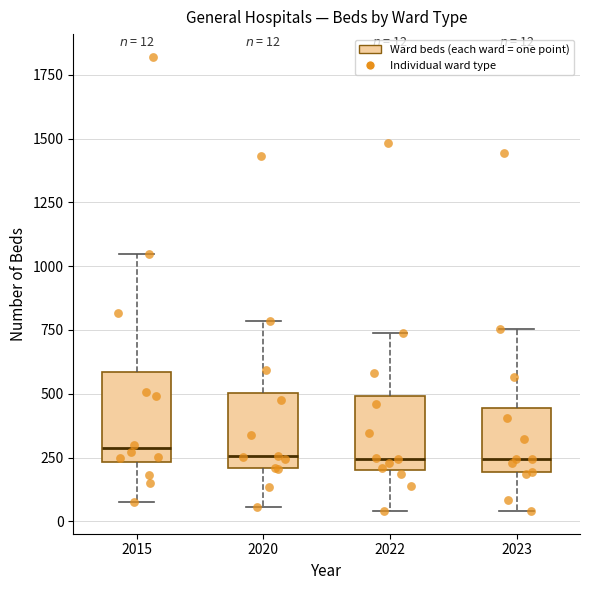

Which box is the tallest, from its lower edge to its upper edge?

2015